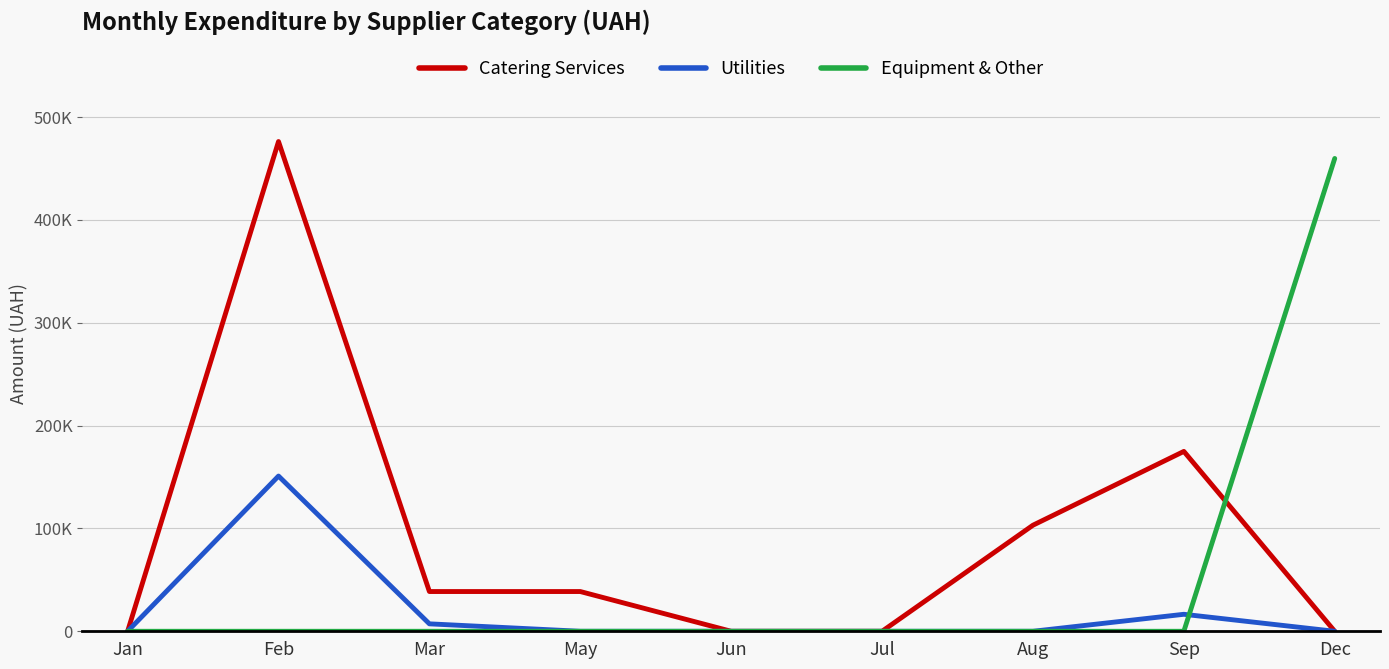

What is the sum of all Equipment & Other values?

459718.3